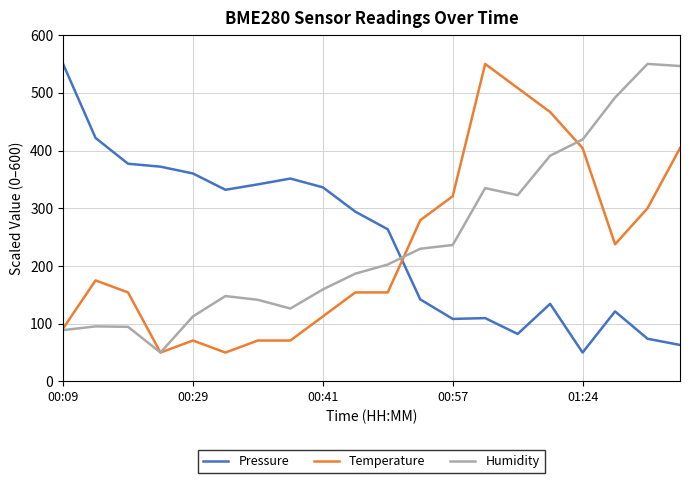

After their last crossing, which series has the higher values: Pressure or Humidity?

Humidity